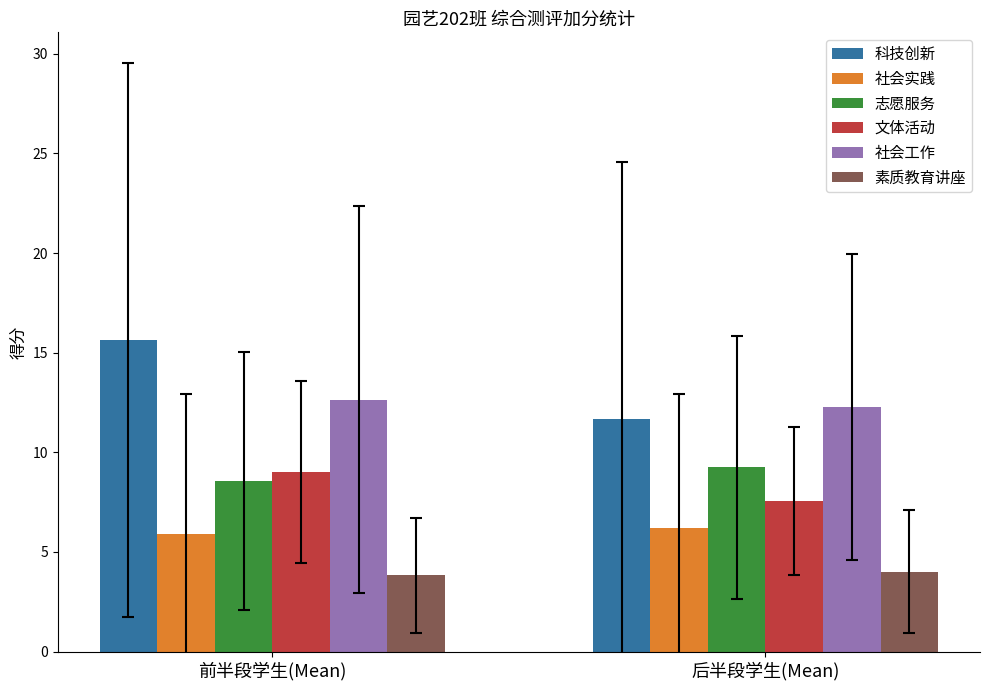

True or false: 社会实践 has a value of 6.2 at 后半段学生(Mean).

True